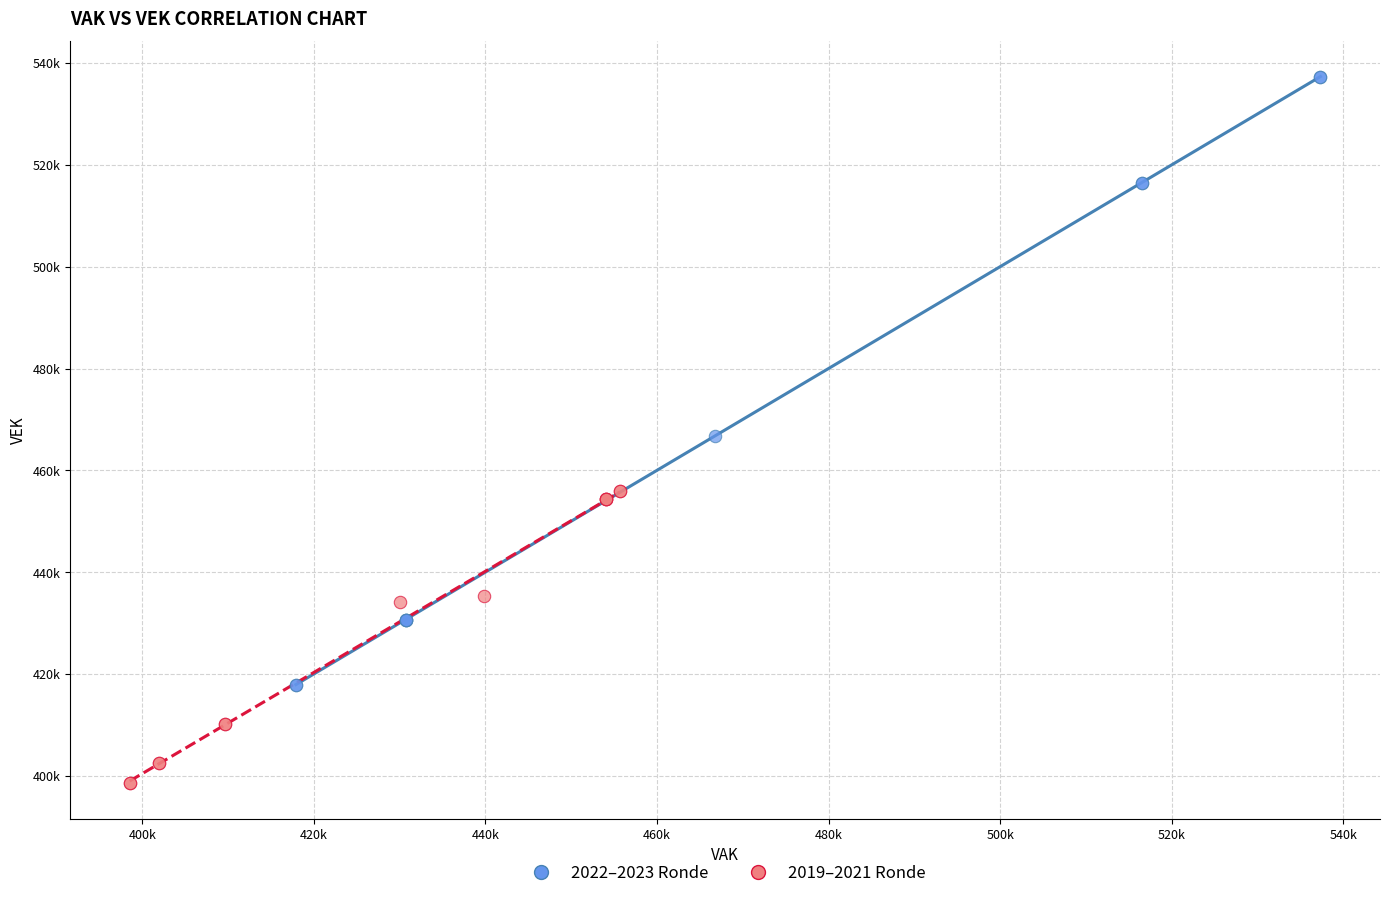

Which series reaches the minimum Y coordinate?

2019–2021 Ronde